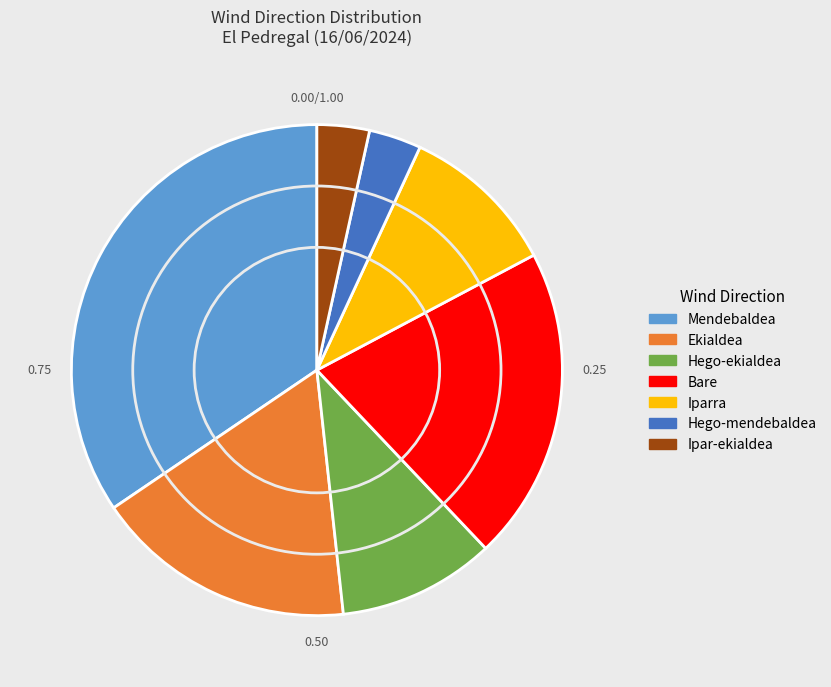

Which slice is the largest?

Mendebaldea